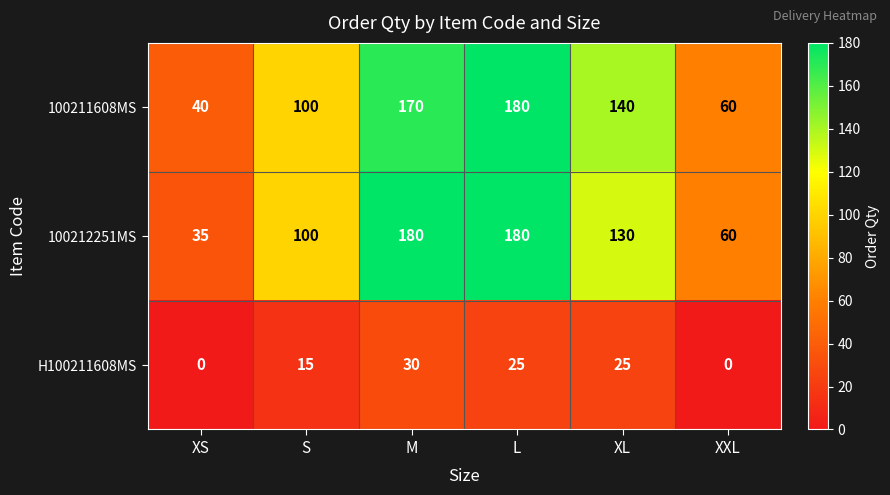

At which category is the sum across all series the highest?

L